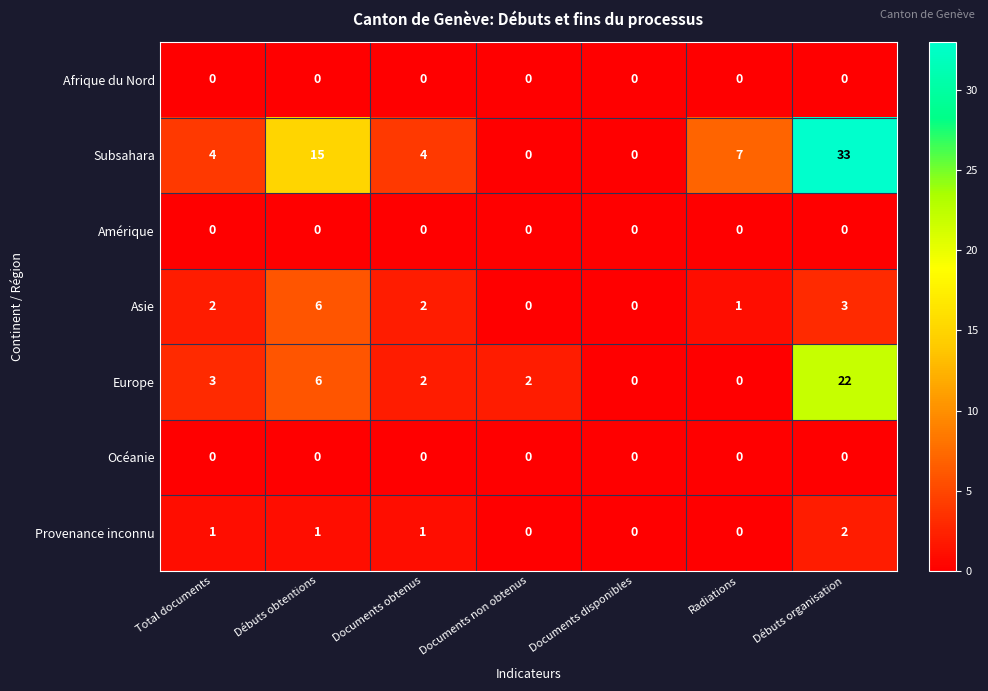

How many categories are shown in the chart?

7